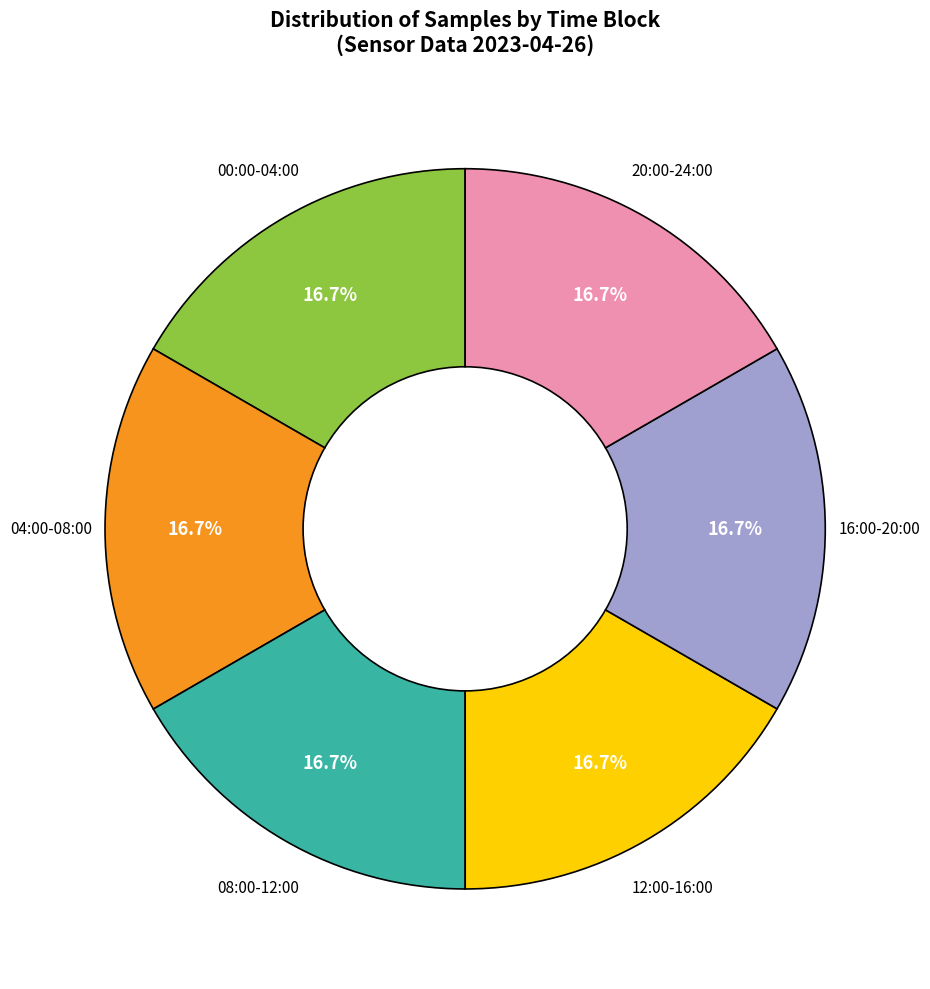

Is there a majority slice in this chart?

No